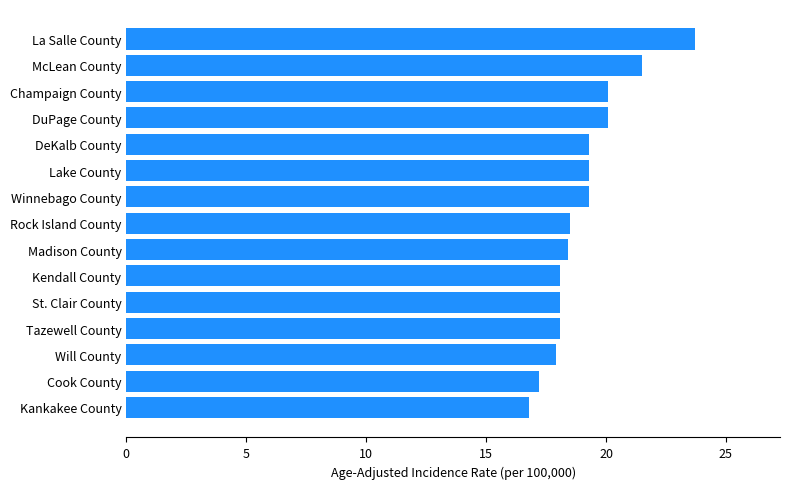

Between St. Clair County and McLean County, which is larger?

McLean County